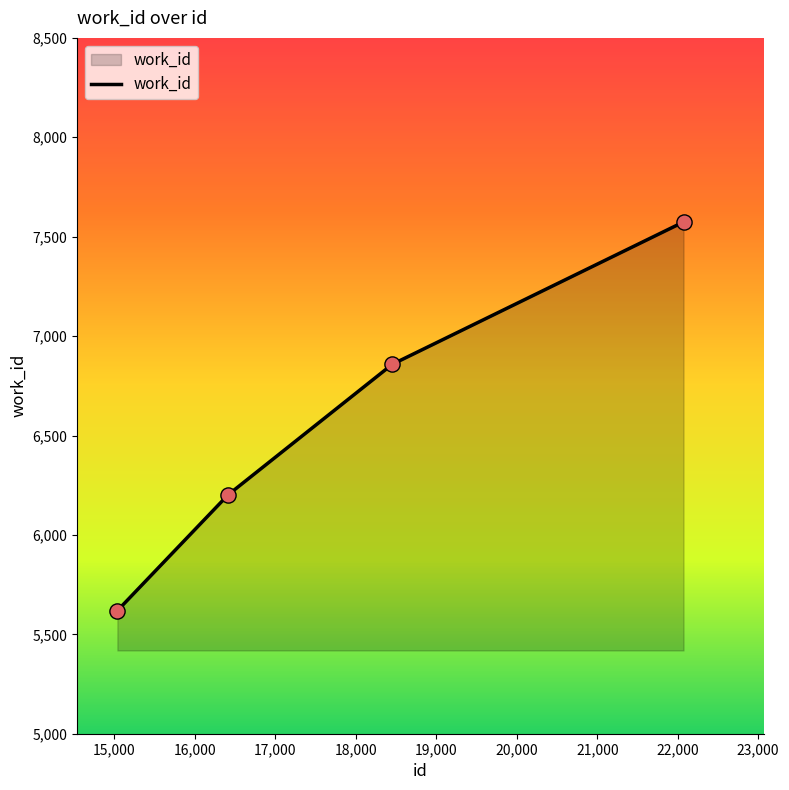

What is the minimum value shown in the chart?

5619